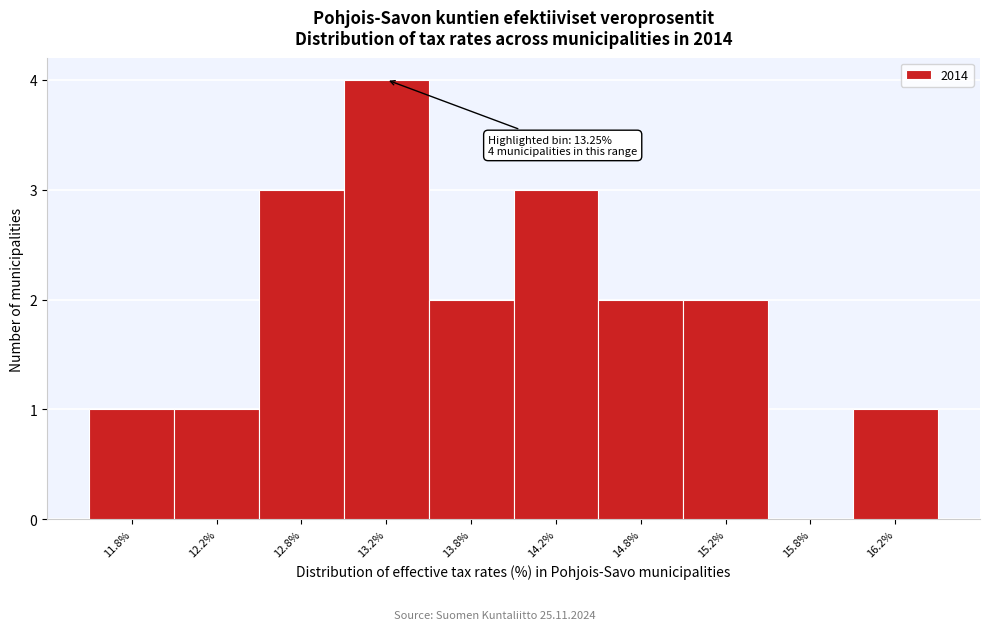

Over which range of the x-axis is the bar tallest?

13.0 to 13.5